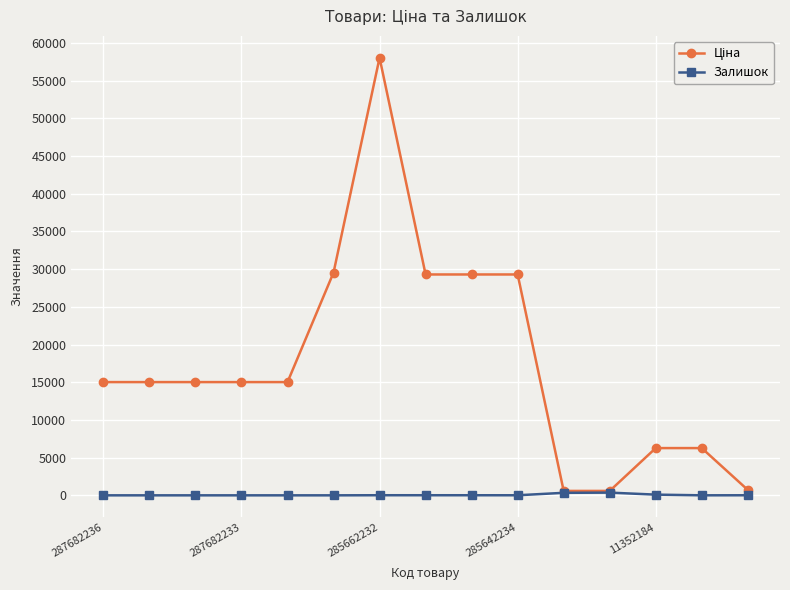

At how many categories does at least one series exceed 2718?

12